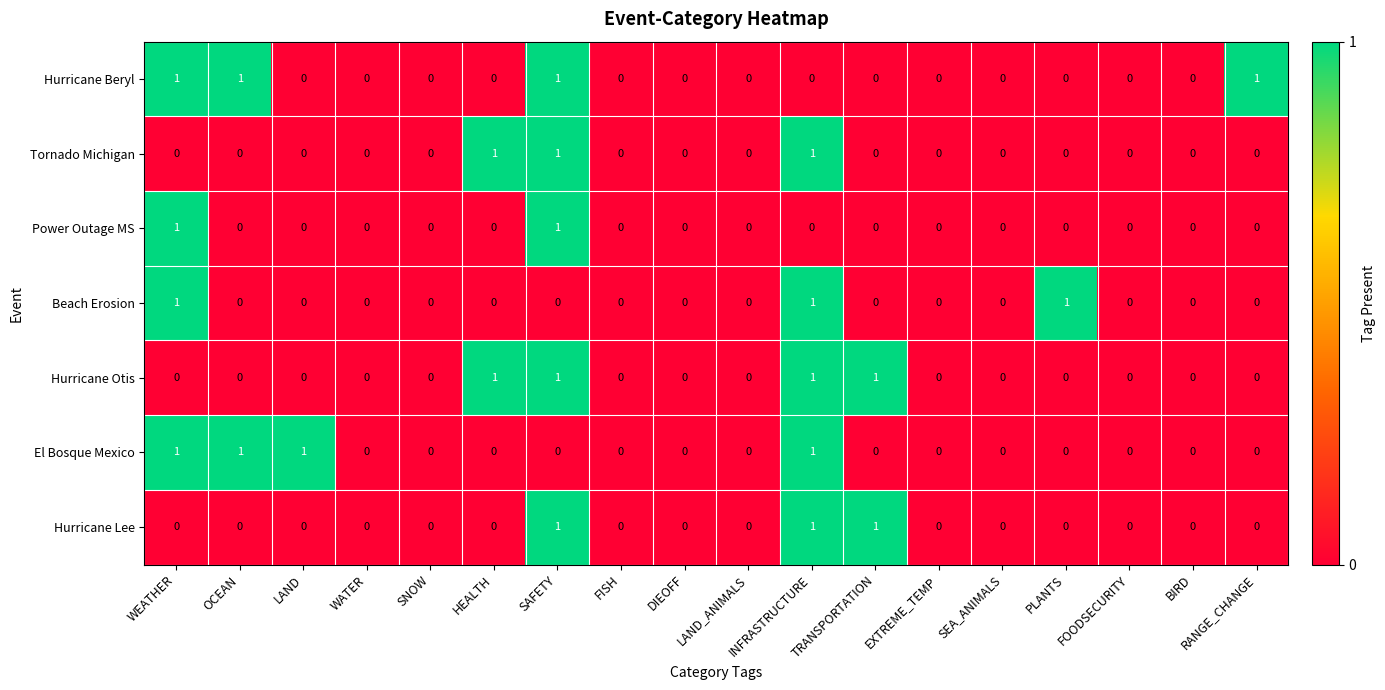

Between LAND and EXTREME_TEMP, which series saw the biggest shift?

El Bosque Mexico